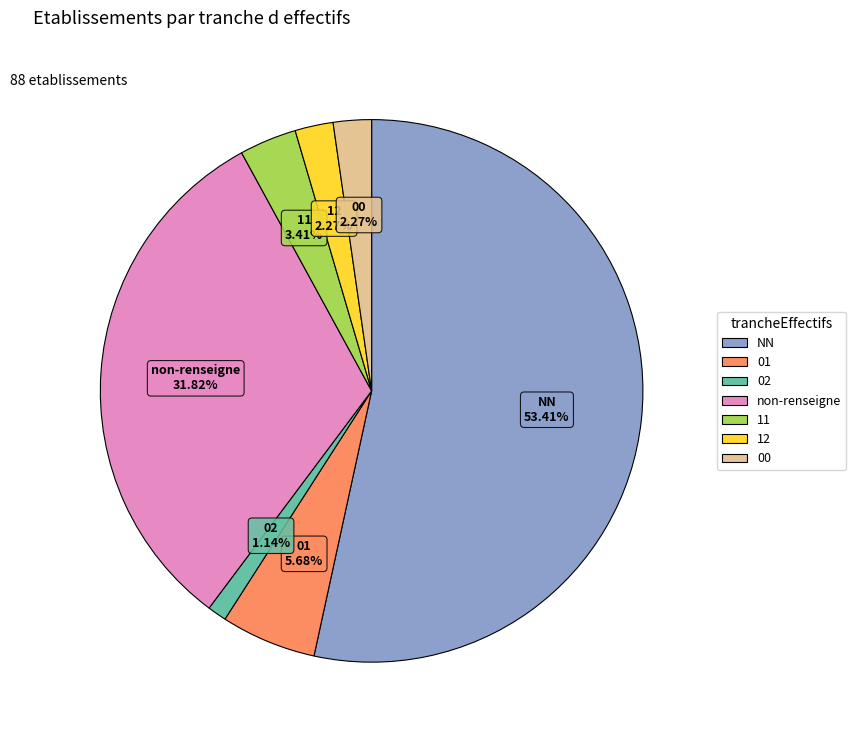

Does any single category account for the majority?

Yes